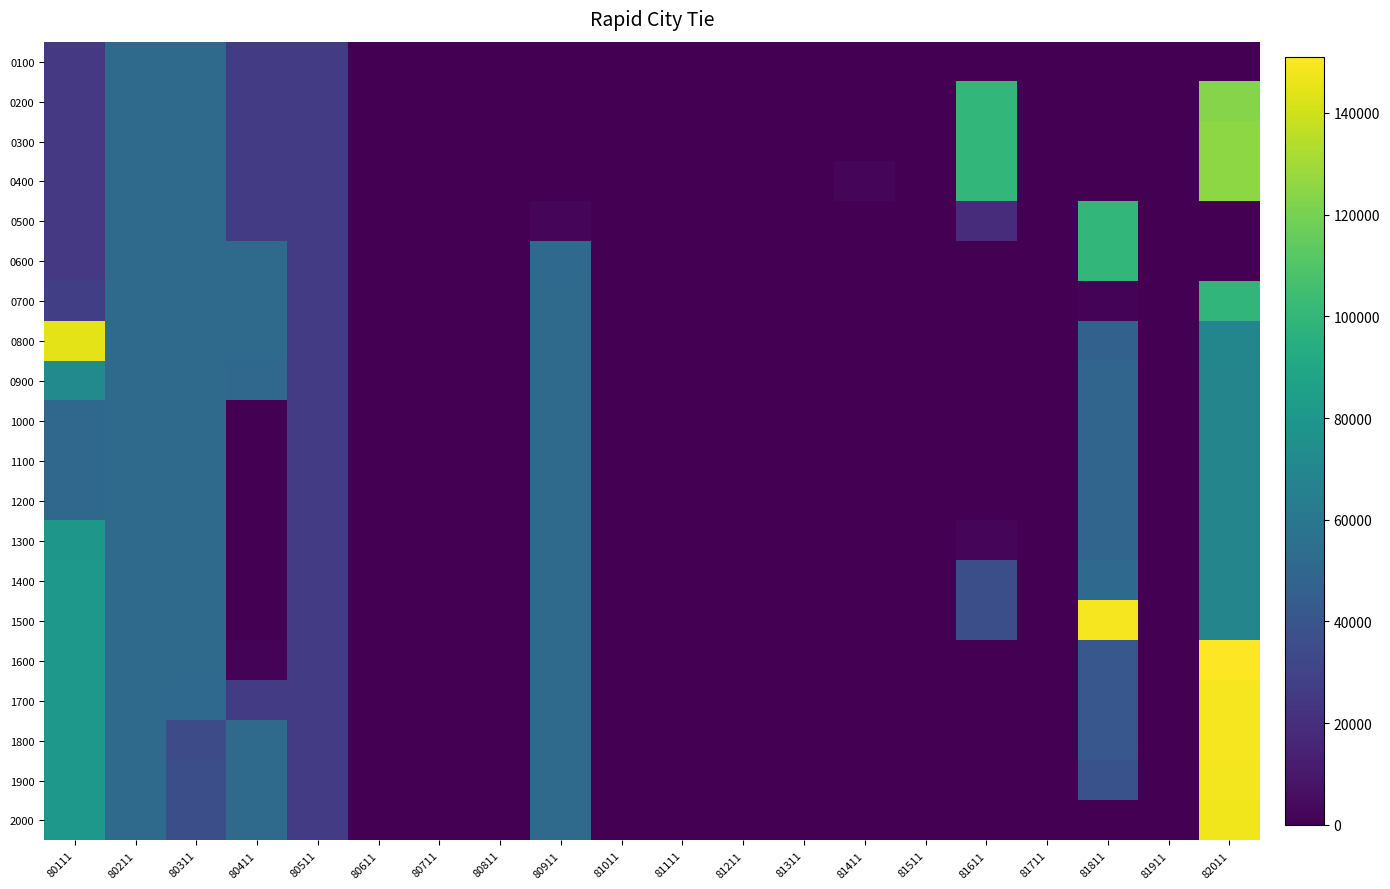

At 80511, list the series in order from largest to smallest.

0100, 0300, 0500, 0800, 1000, 1100, 1300, 1500, 1700, 1900, 0200, 0400, 0600, 0700, 0900, 1200, 1400, 1600, 1800, 2000